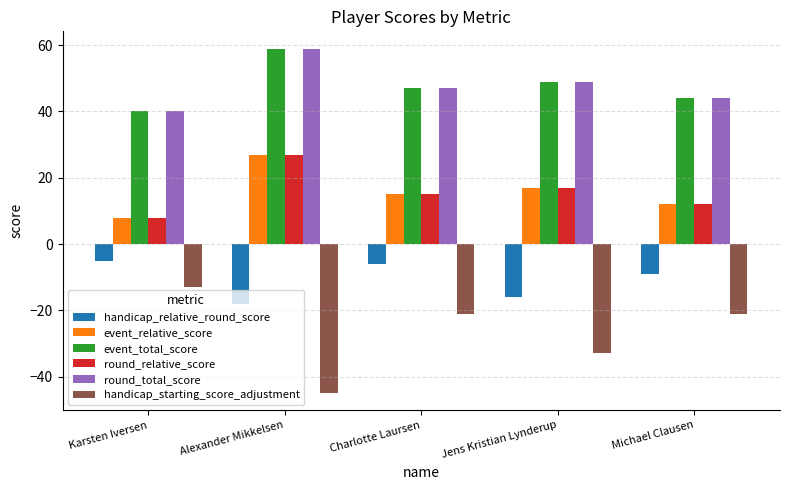

True or false: round_relative_score has a value of 27 at Alexander Mikkelsen.

True